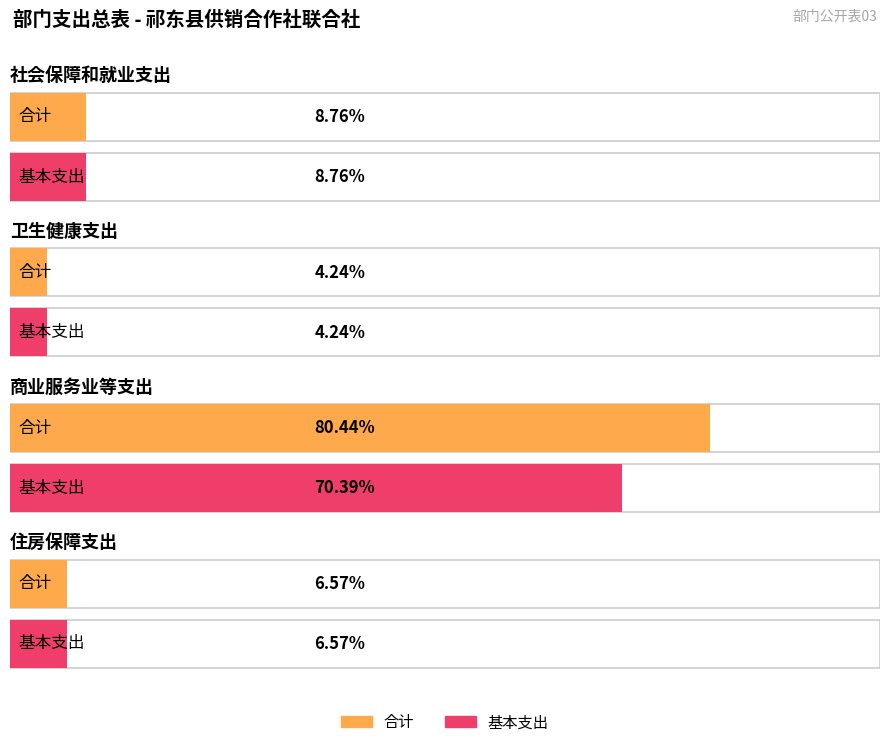

List the labels in order of 基本支出 value, largest first.

商业服务业等支出, 社会保障和就业支出, 住房保障支出, 卫生健康支出